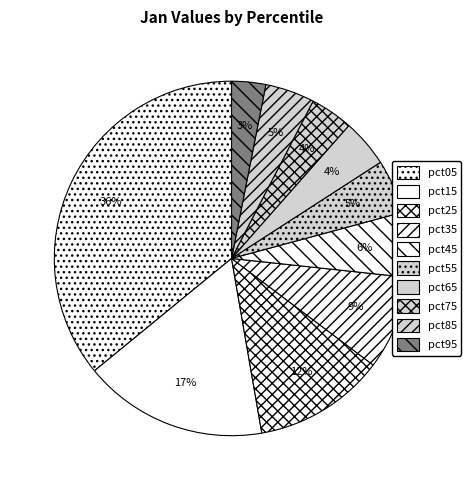

Is pct75 the majority of the pie?

No